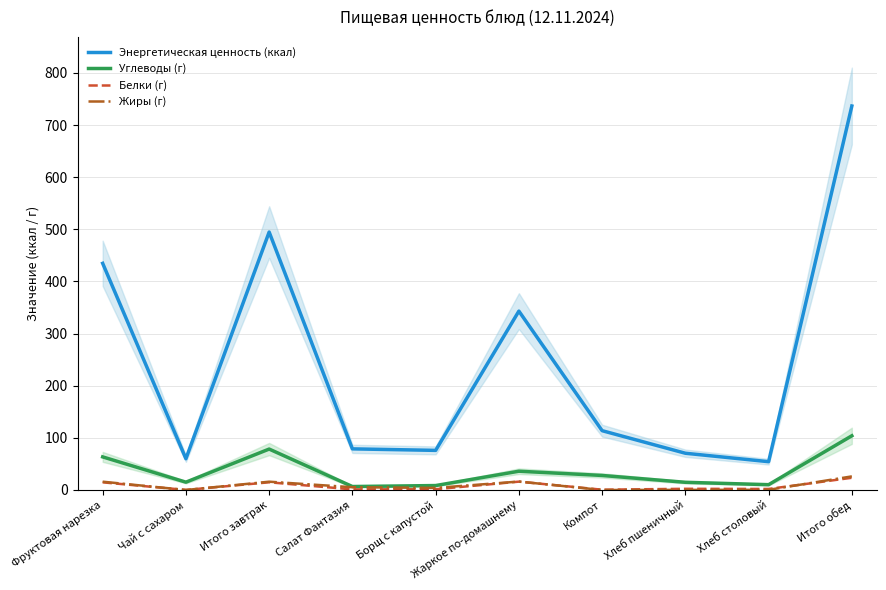

Which series changed the most between Чай с сахаром and Итого завтрак?

Энергетическая ценность (ккал)